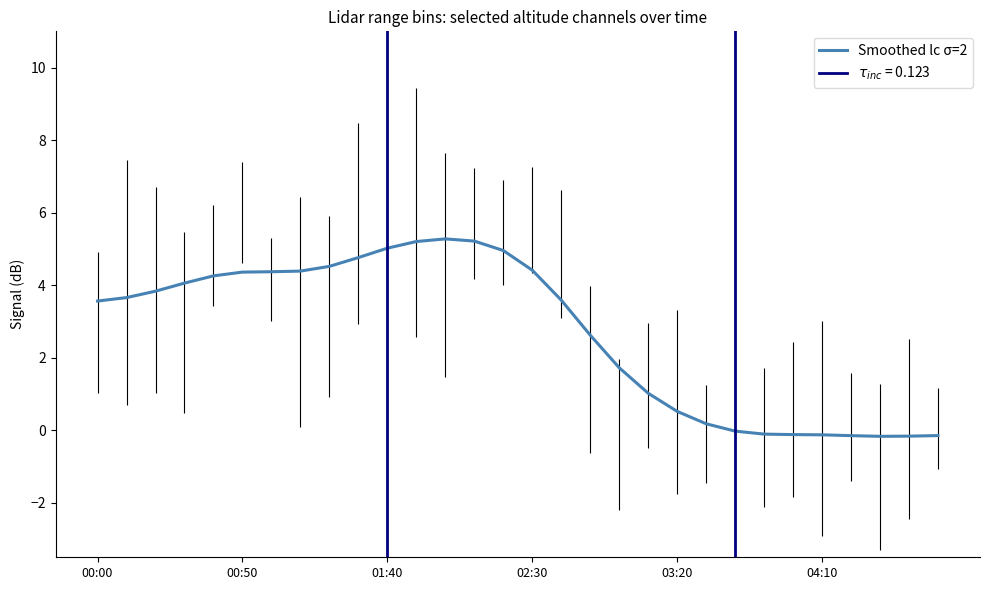

How many positive values are there?

22